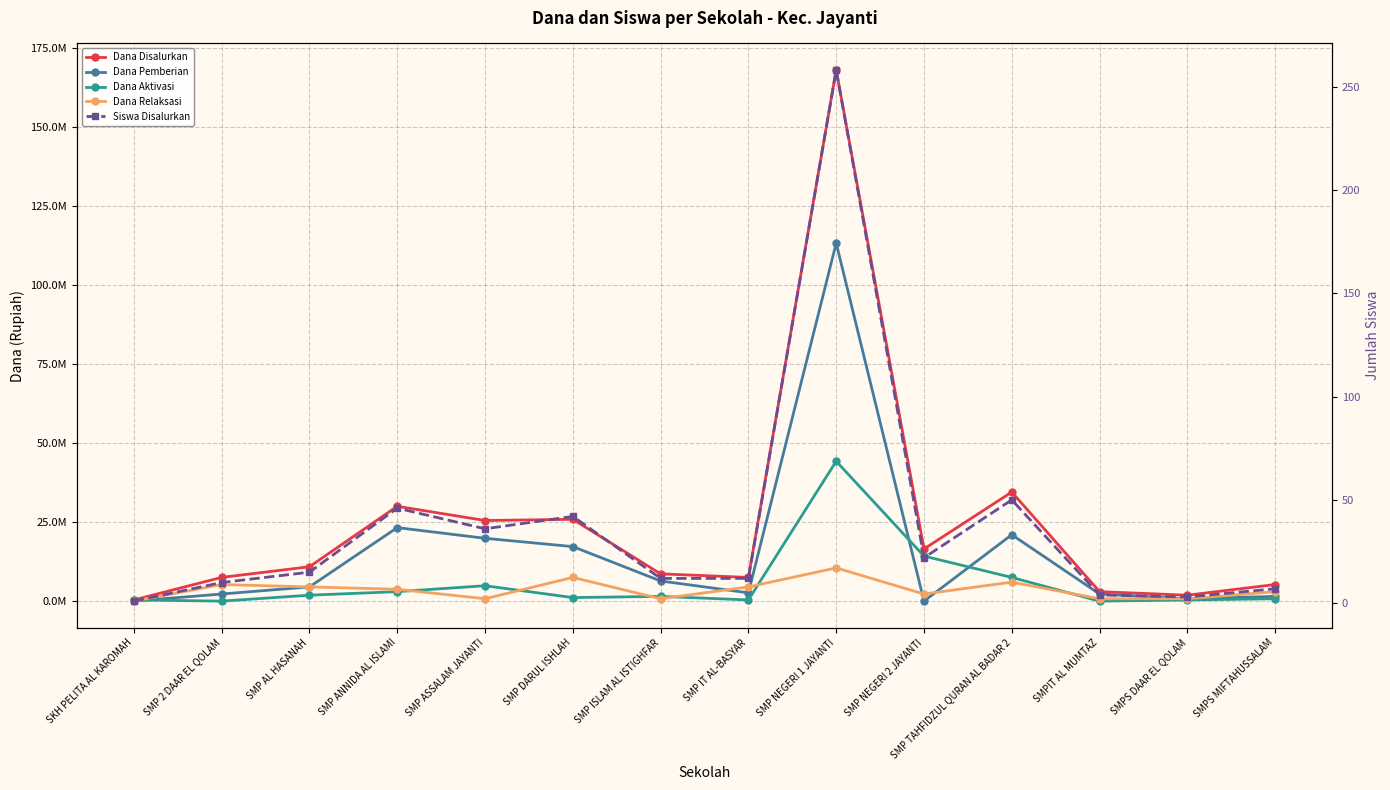

Reading left to right, what are all the values shown in this chart?

Dana Disalurkan: SKH PELITA AL KAROMAH=375000	SMP 2 DAAR EL QOLAM=7500000	SMP AL HASANAH=10875000	SMP ANNIDA AL ISLAMI=30000000	SMP ASSALAM JAYANTI=25500000	SMP DARUL ISHLAH=25875000	SMP ISLAM AL ISTIGHFAR=8625000	SMP IT AL-BASYAR=7500000	SMP NEGERI 1 JAYANTI=168000000	SMP NEGERI 2 JAYANTI=16500000	SMP TAHFIDZUL QURAN AL BADAR 2=34500000	SMPIT AL MUMTAZ=3000000	SMPS DAAR EL QOLAM=1875000	SMPS MIFTAHUSSALAM=5250000
Dana Pemberian: SKH PELITA AL KAROMAH=0	SMP 2 DAAR EL QOLAM=2250000	SMP AL HASANAH=4500000	SMP ANNIDA AL ISLAMI=23250000	SMP ASSALAM JAYANTI=19875000	SMP DARUL ISHLAH=17250000	SMP ISLAM AL ISTIGHFAR=6375000	SMP IT AL-BASYAR=2625000	SMP NEGERI 1 JAYANTI=113250000	SMP NEGERI 2 JAYANTI=0	SMP TAHFIDZUL QURAN AL BADAR 2=21000000	SMPIT AL MUMTAZ=2250000	SMPS DAAR EL QOLAM=750000	SMPS MIFTAHUSSALAM=1500000
Dana Aktivasi: SKH PELITA AL KAROMAH=375000	SMP 2 DAAR EL QOLAM=0	SMP AL HASANAH=1875000	SMP ANNIDA AL ISLAMI=3000000	SMP ASSALAM JAYANTI=4875000	SMP DARUL ISHLAH=1125000	SMP ISLAM AL ISTIGHFAR=1500000	SMP IT AL-BASYAR=375000	SMP NEGERI 1 JAYANTI=44250000	SMP NEGERI 2 JAYANTI=14250000	SMP TAHFIDZUL QURAN AL BADAR 2=7500000	SMPIT AL MUMTAZ=0	SMPS DAAR EL QOLAM=375000	SMPS MIFTAHUSSALAM=750000
Dana Relaksasi: SKH PELITA AL KAROMAH=0	SMP 2 DAAR EL QOLAM=5250000	SMP AL HASANAH=4500000	SMP ANNIDA AL ISLAMI=3750000	SMP ASSALAM JAYANTI=750000	SMP DARUL ISHLAH=7500000	SMP ISLAM AL ISTIGHFAR=750000	SMP IT AL-BASYAR=4500000	SMP NEGERI 1 JAYANTI=10500000	SMP NEGERI 2 JAYANTI=2250000	SMP TAHFIDZUL QURAN AL BADAR 2=6000000	SMPIT AL MUMTAZ=750000	SMPS DAAR EL QOLAM=750000	SMPS MIFTAHUSSALAM=3000000
Siswa Disalurkan: SKH PELITA AL KAROMAH=1	SMP 2 DAAR EL QOLAM=10	SMP AL HASANAH=15	SMP ANNIDA AL ISLAMI=46	SMP ASSALAM JAYANTI=36	SMP DARUL ISHLAH=42	SMP ISLAM AL ISTIGHFAR=12	SMP IT AL-BASYAR=12	SMP NEGERI 1 JAYANTI=258	SMP NEGERI 2 JAYANTI=22	SMP TAHFIDZUL QURAN AL BADAR 2=50	SMPIT AL MUMTAZ=4	SMPS DAAR EL QOLAM=3	SMPS MIFTAHUSSALAM=7